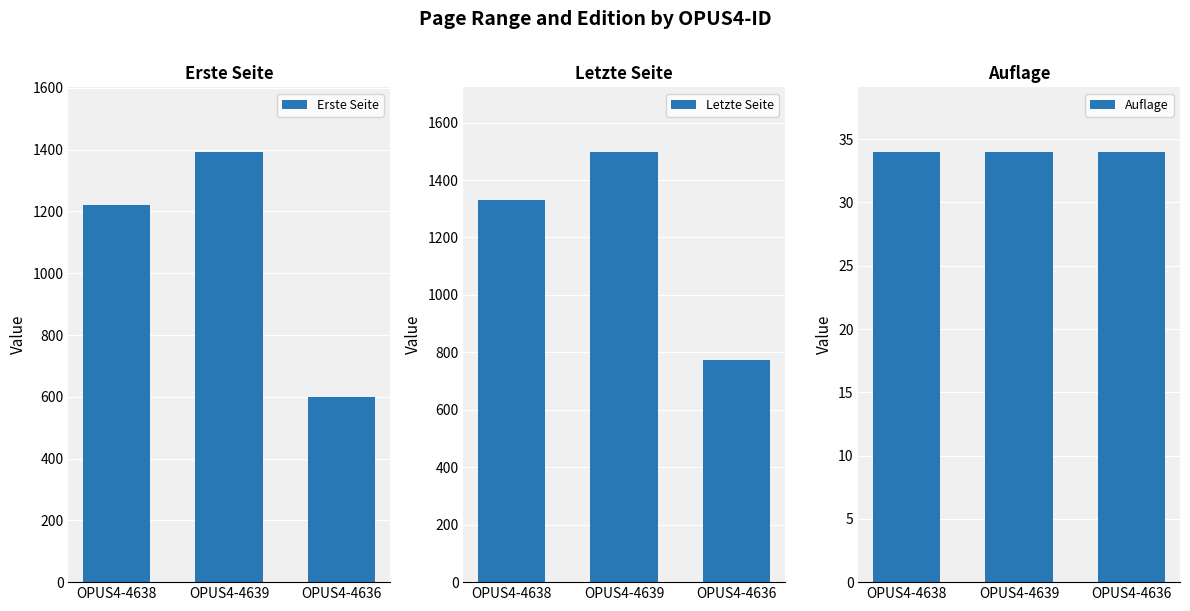

True or false: Letzte Seite has a value of 304 at OPUS4-4638.

False